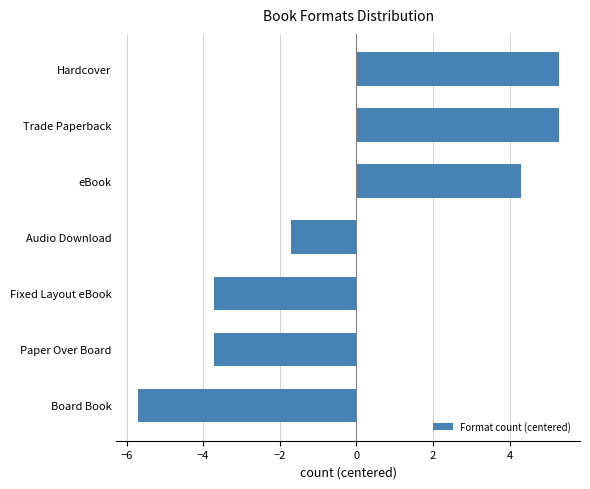

Where is the data nearest to the value 0?

Audio Download